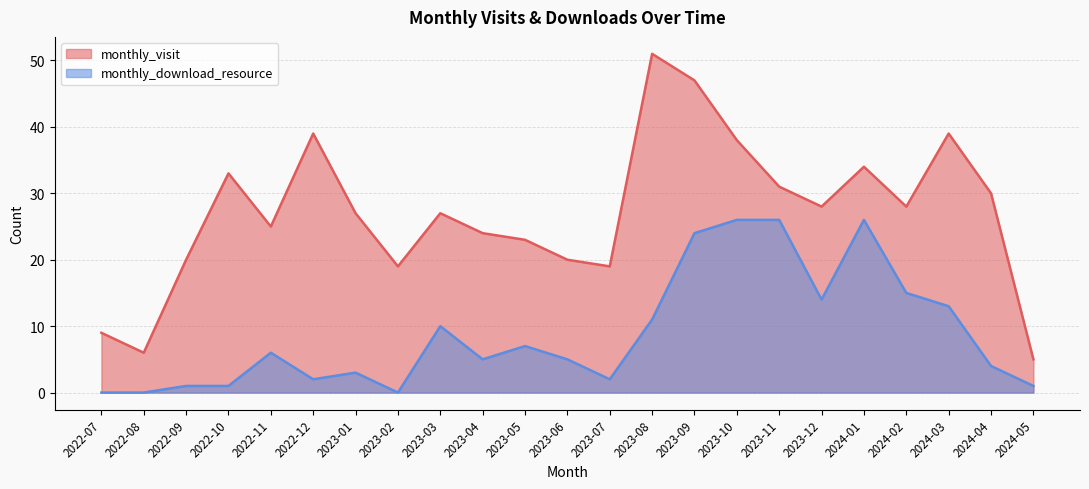

What is the difference between the monthly_visit values at 2023-01 and 2024-01?

7